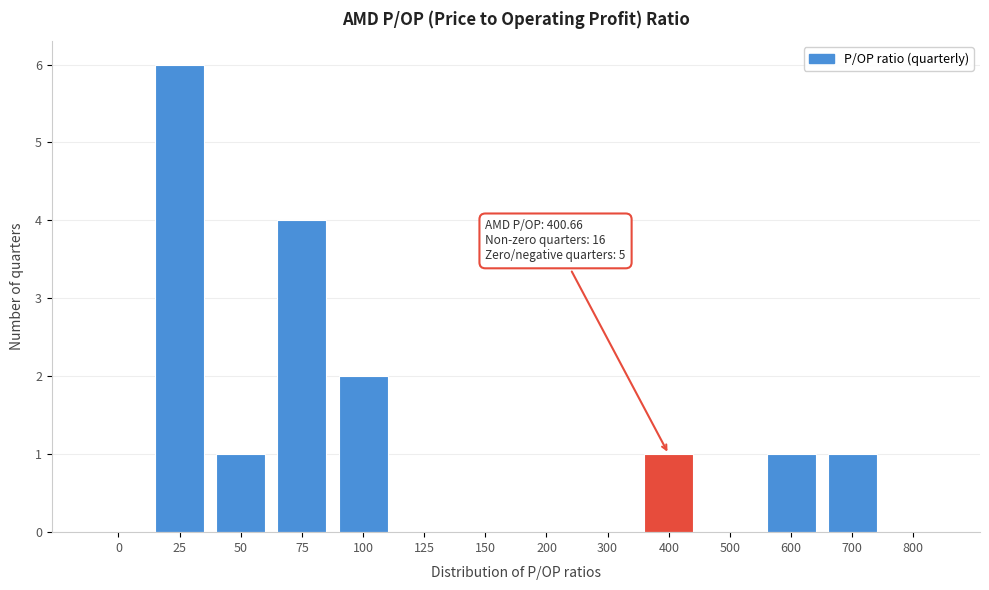

Reading left to right, what are all the values shown in this chart?

0=0	25=6	50=1	75=4	100=2	125=0	150=0	200=0	300=0	400=1	500=0	600=1	700=1	800=0